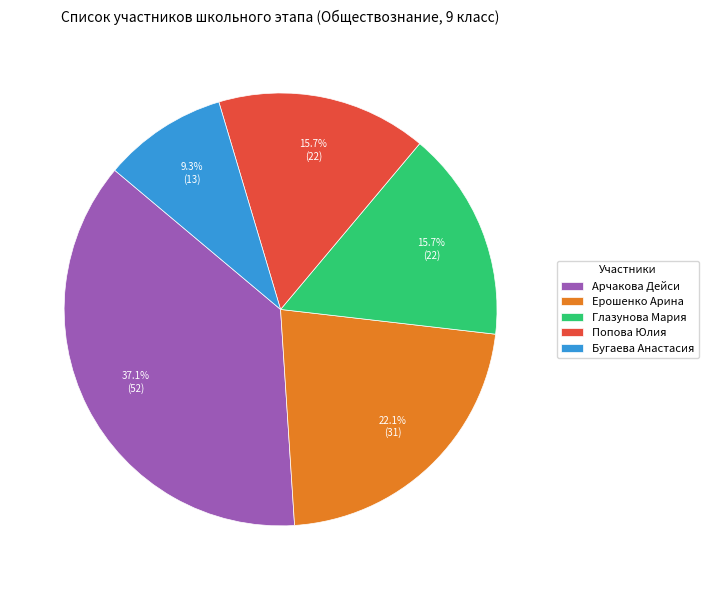

To the nearest percent, what is the difference between the Ерошенко Арина and Арчакова Дейси slice percentages?

15%